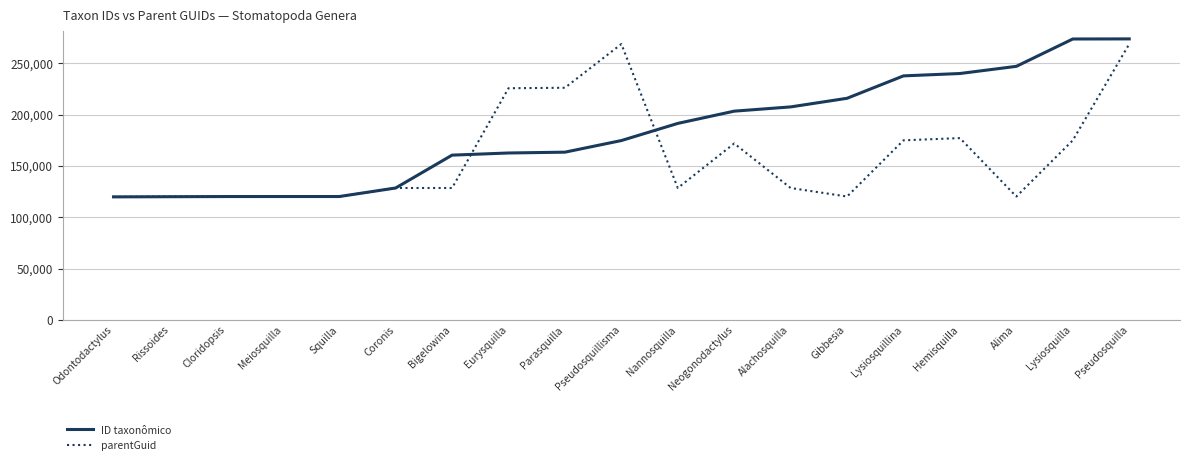

Is the value of ID taxonômico at Lysiosquillina greater than the value of parentGuid at Squilla?

Yes